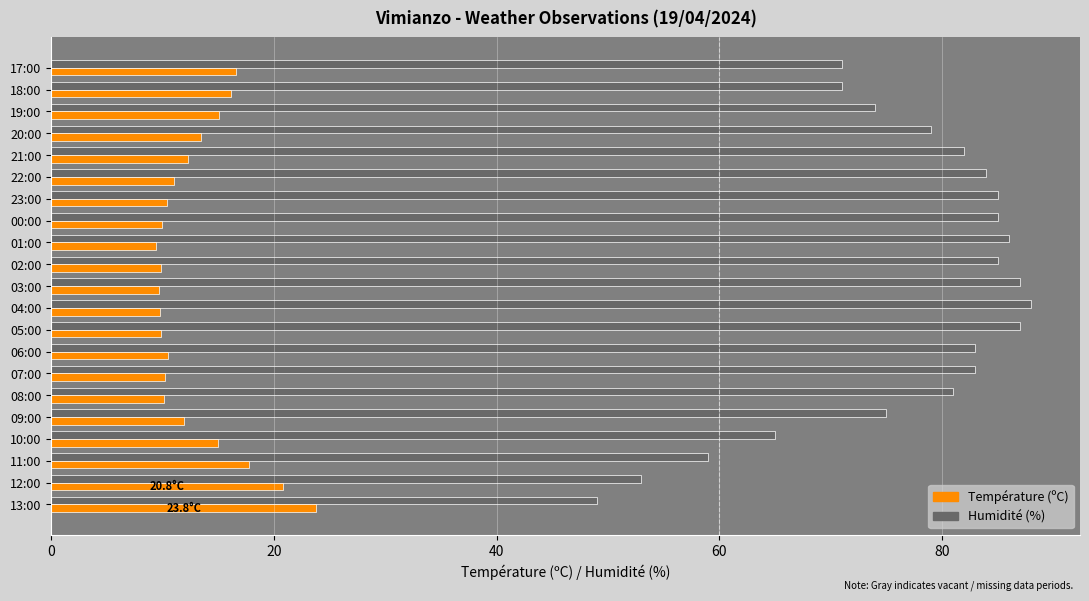

Is it true that Humidité (%) equals 30.7 at 23:00?

False